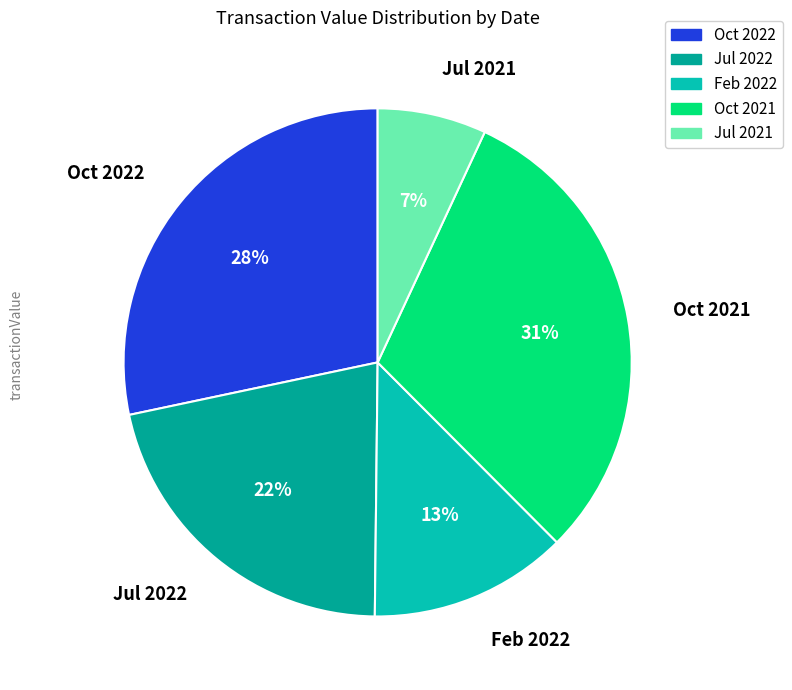

Is there a majority slice in this chart?

No